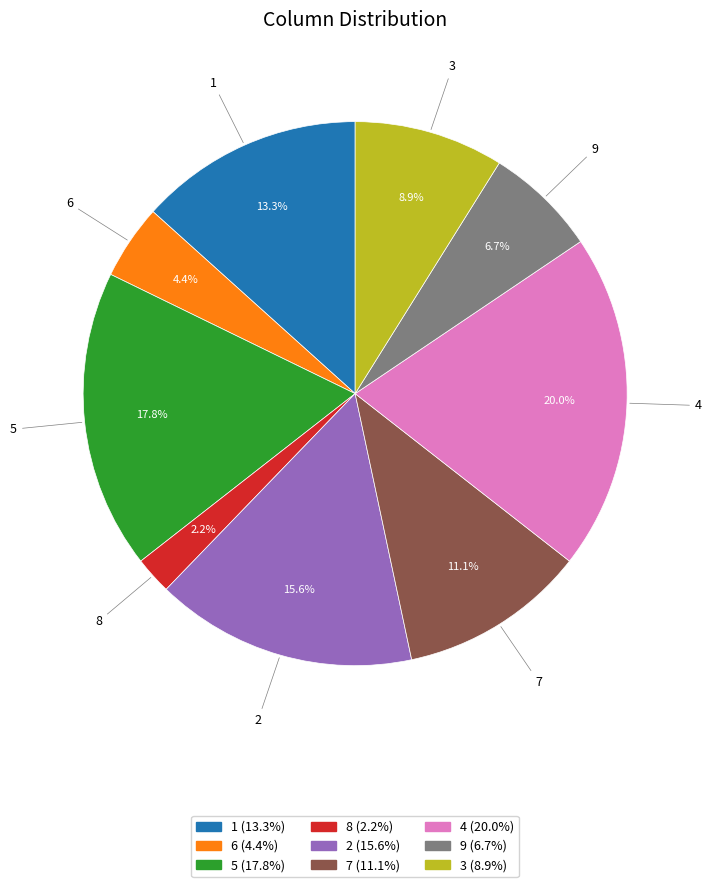

Is there a majority slice in this chart?

No